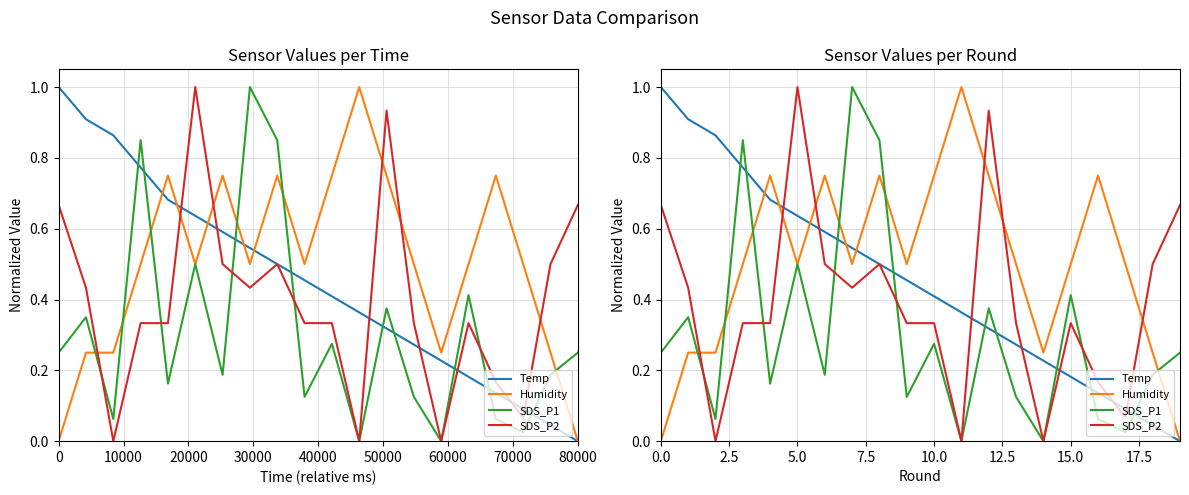

Is the value of SDS_P1 at 15 greater than the value of SDS_P2 at 70000?

No